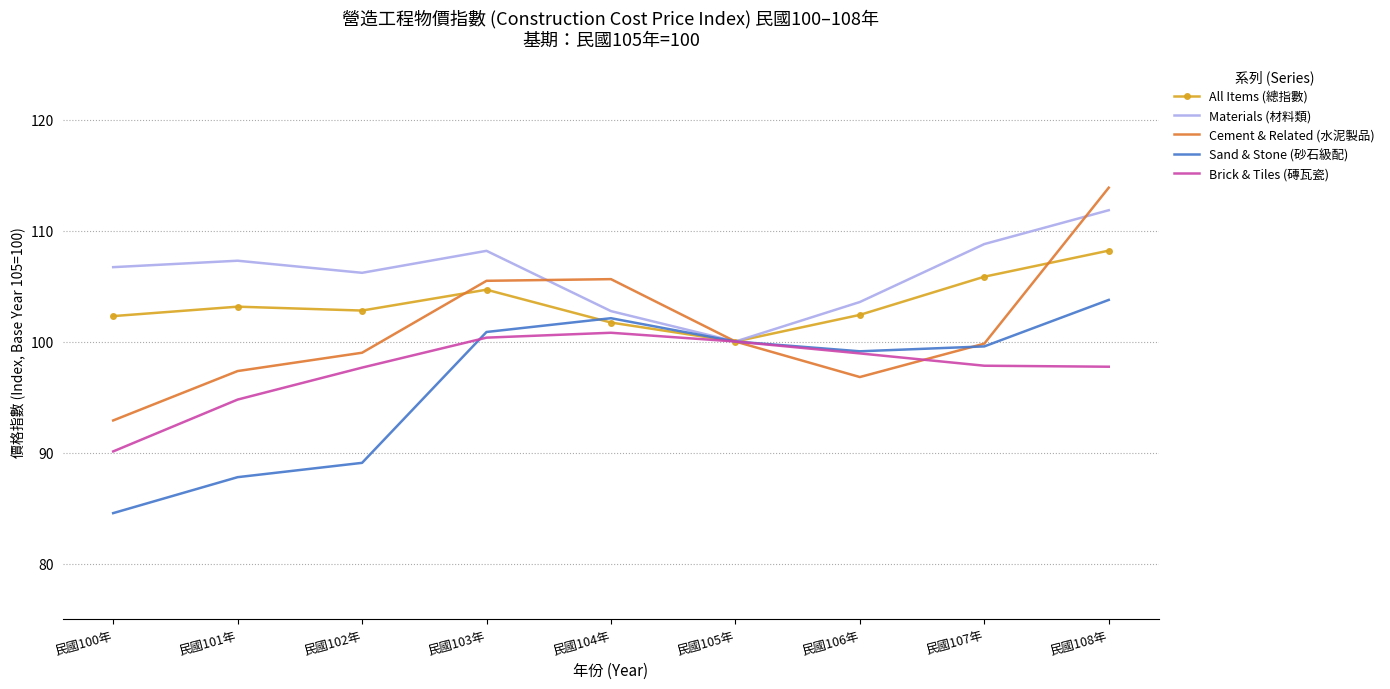

How many interior local peaks does the Sand & Stone (砂石級配) series have?

1